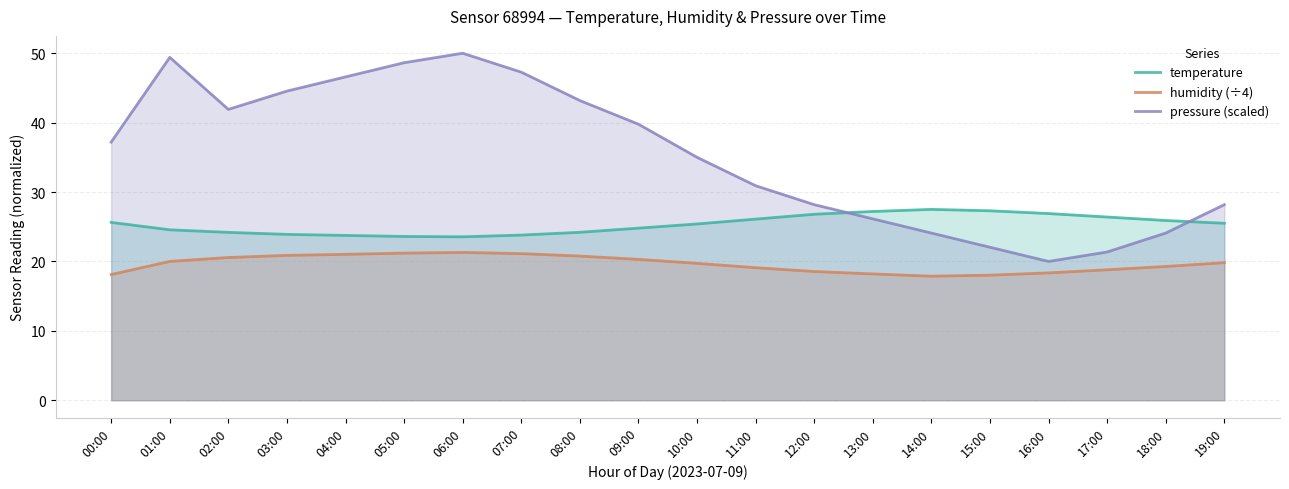

What is the total value across all series at 15:00?

67.4